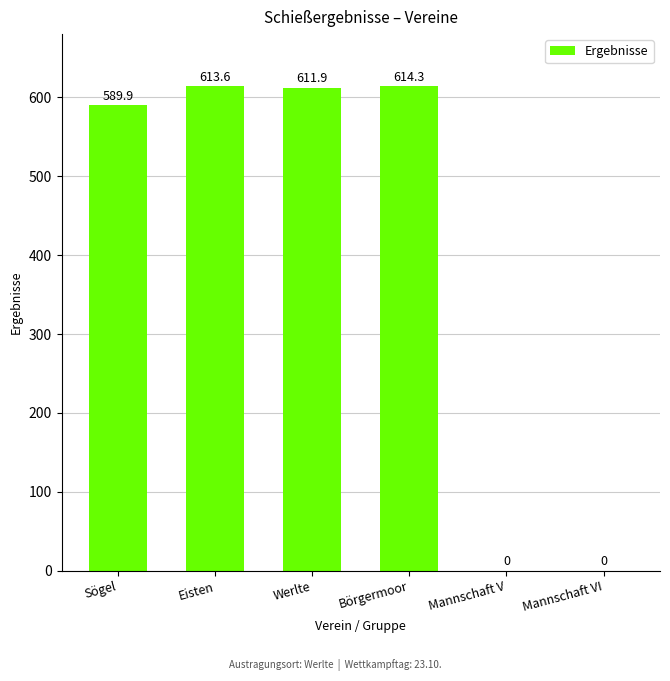

Between Eisten and Börgermoor, which is larger?

Börgermoor